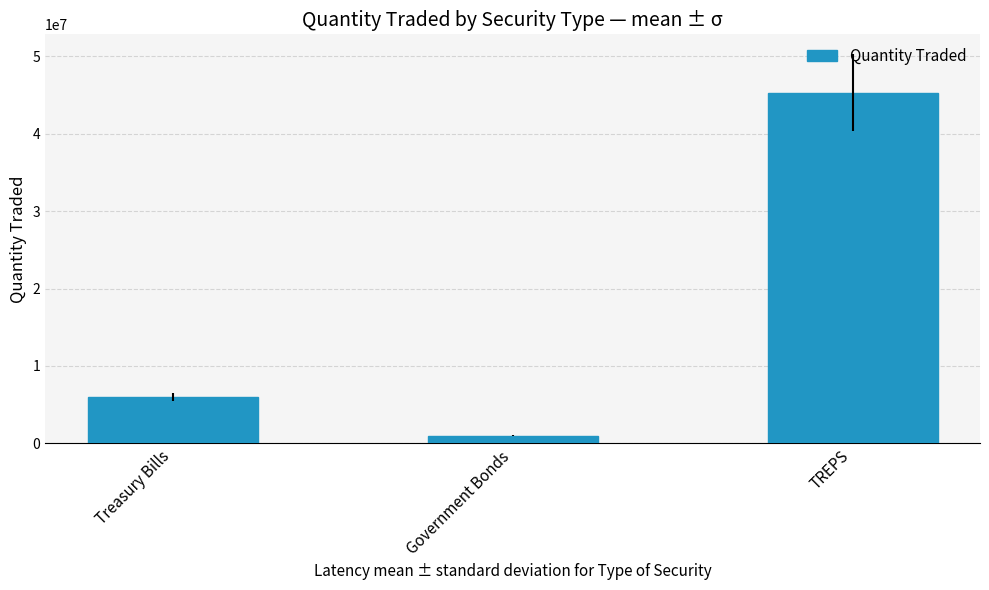

List the labels in order of value, largest first.

TREPS, Treasury Bills, Government Bonds